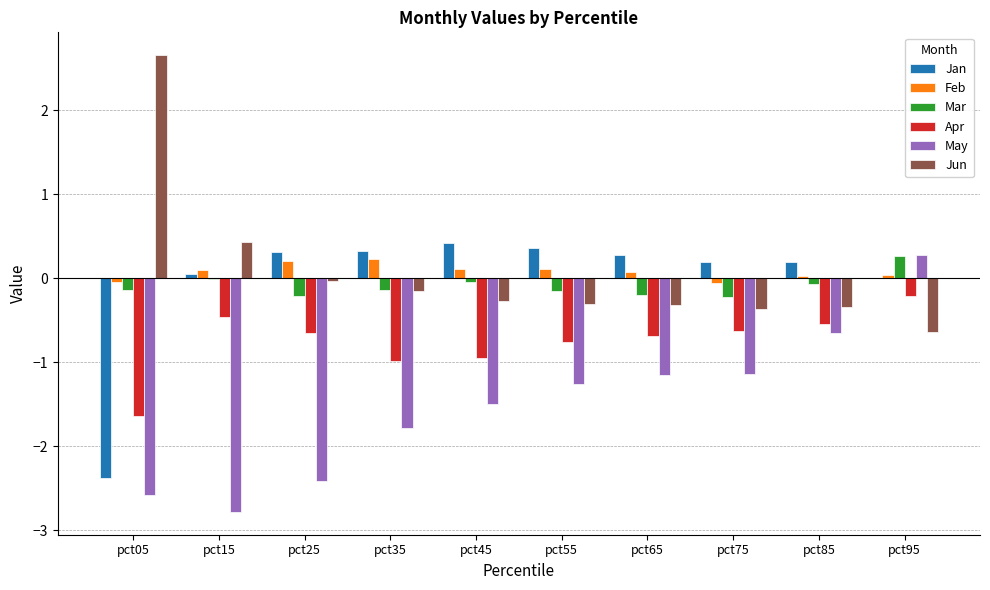

Which series changed the most between pct75 and pct85?

May